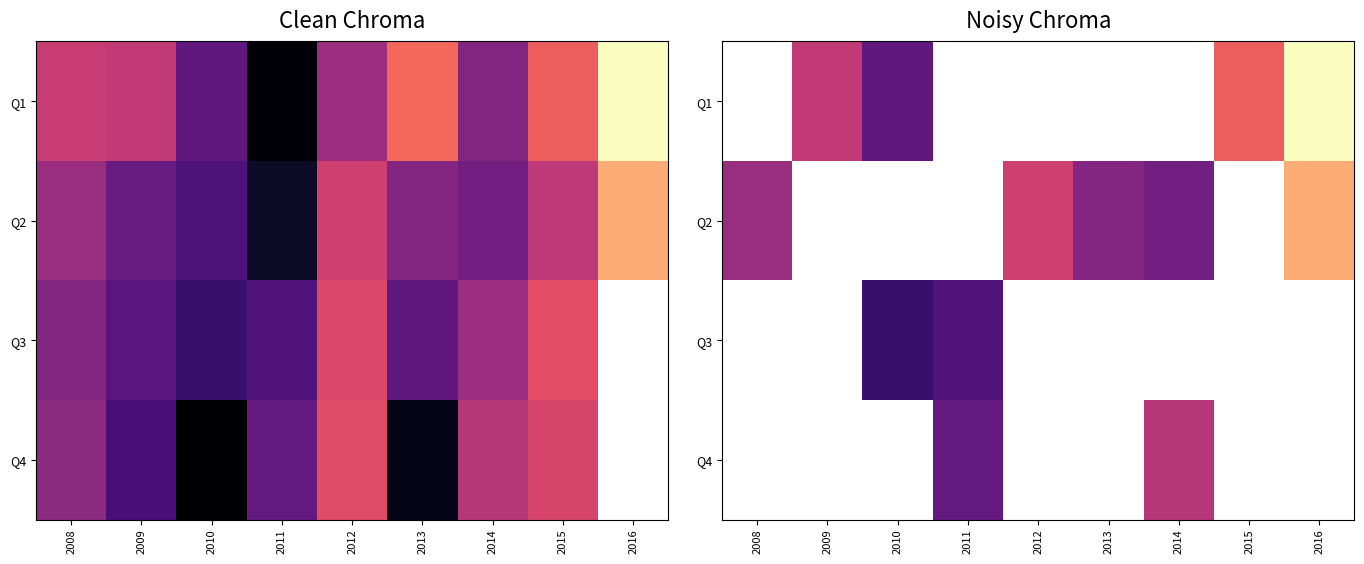

Count the number of data series in this chart.

4